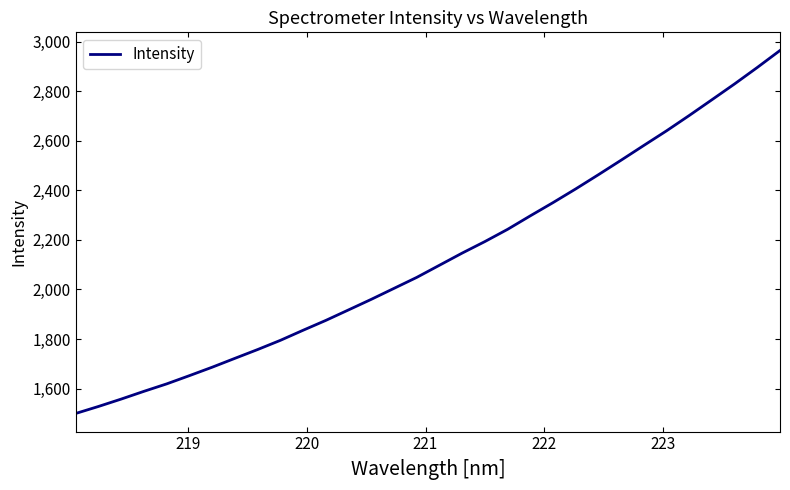

What is the minimum value shown in the chart?

1499.8